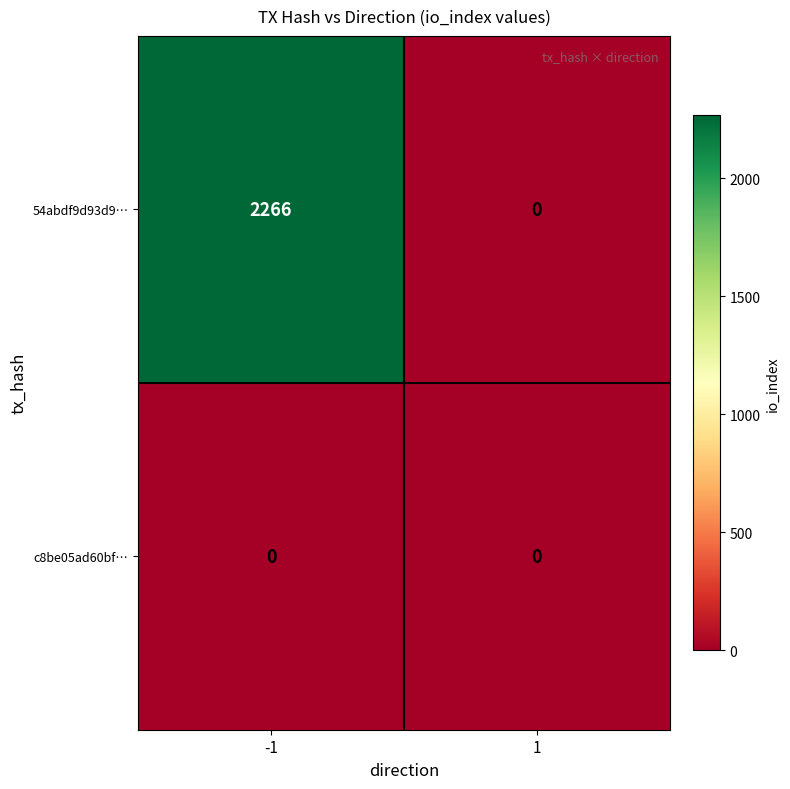

Between -1 and 1, which series saw the biggest shift?

54abdf9d93d9…